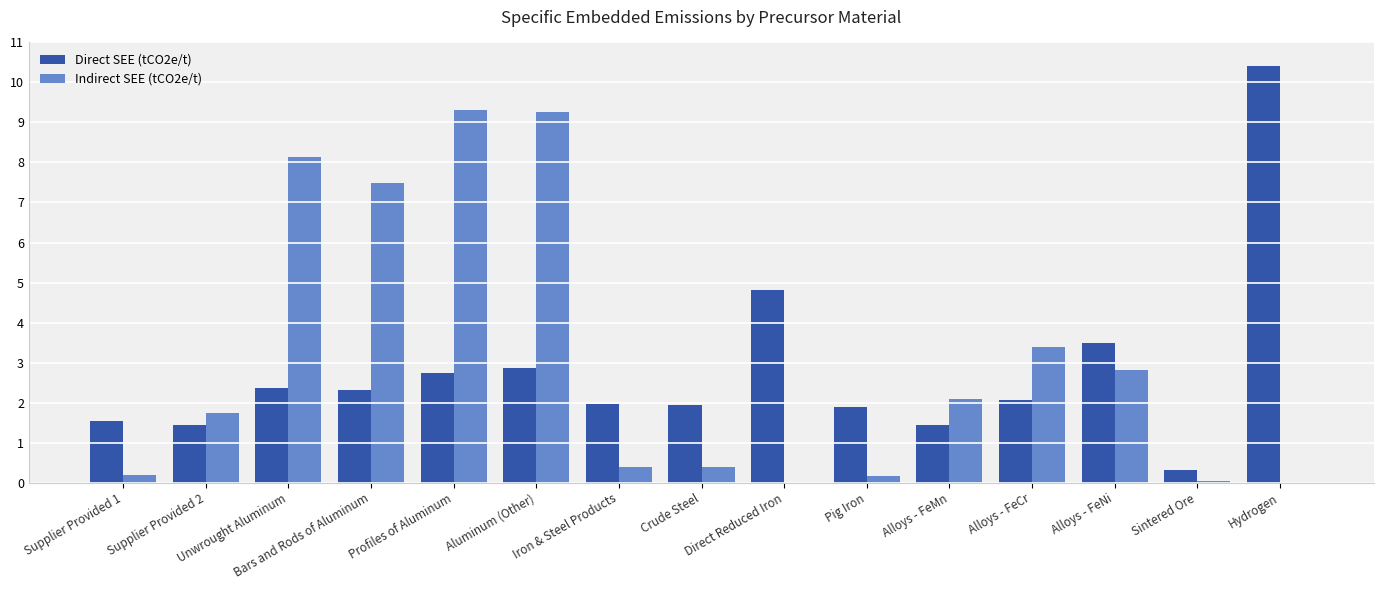

How many data points in Indirect SEE (tCO2e/t) are above 1?

8